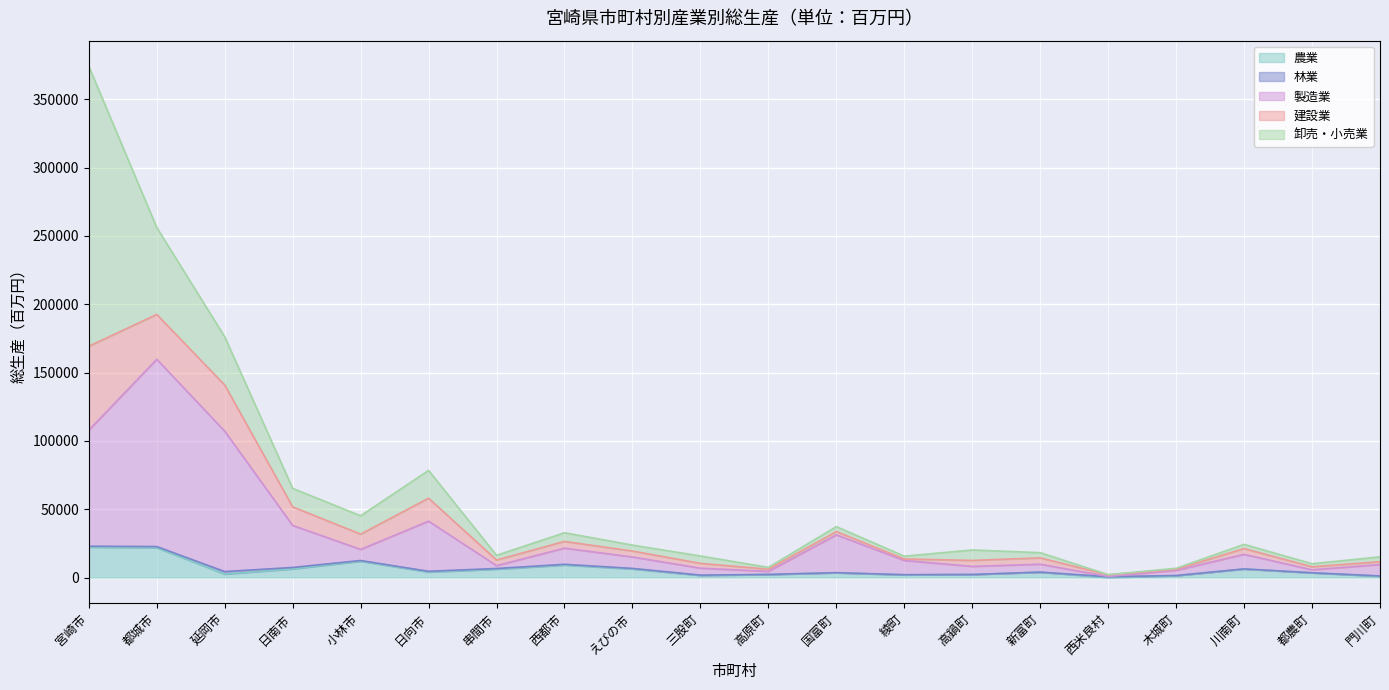

At which category is the sum across all series the highest?

宮崎市